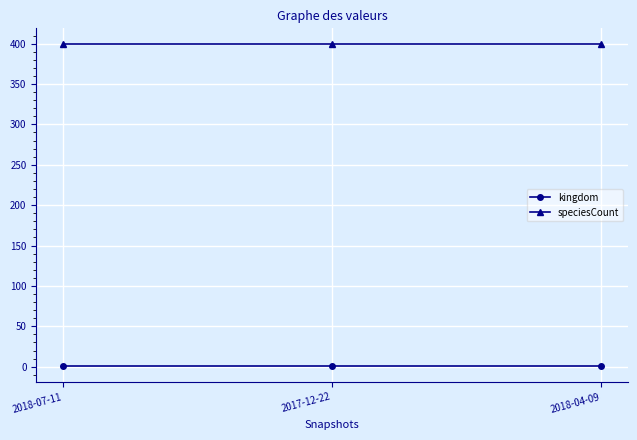

What is the value of the speciesCount point at the 3rd from the left?

399